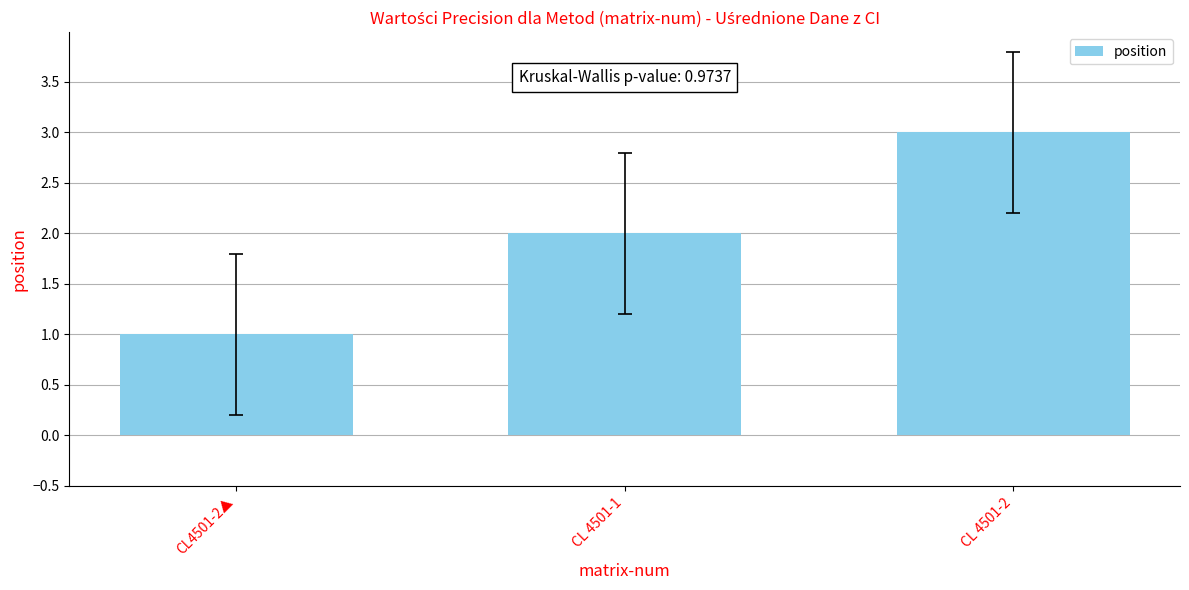

Reading left to right, what are all the values shown in this chart?

1	2	3